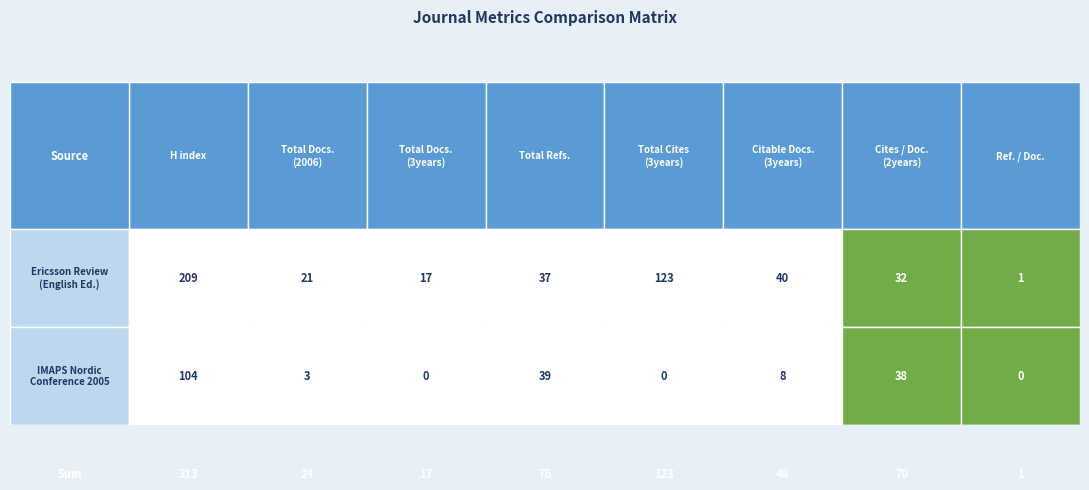

What value does the Ref. / Doc. series have at 0?

1